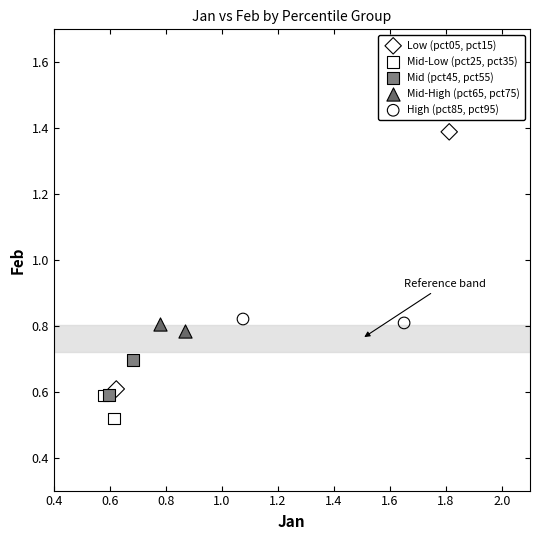

What are all the series names shown in the legend?

Low (pct05, pct15), Mid-Low (pct25, pct35), Mid (pct45, pct55), Mid-High (pct65, pct75), High (pct85, pct95)